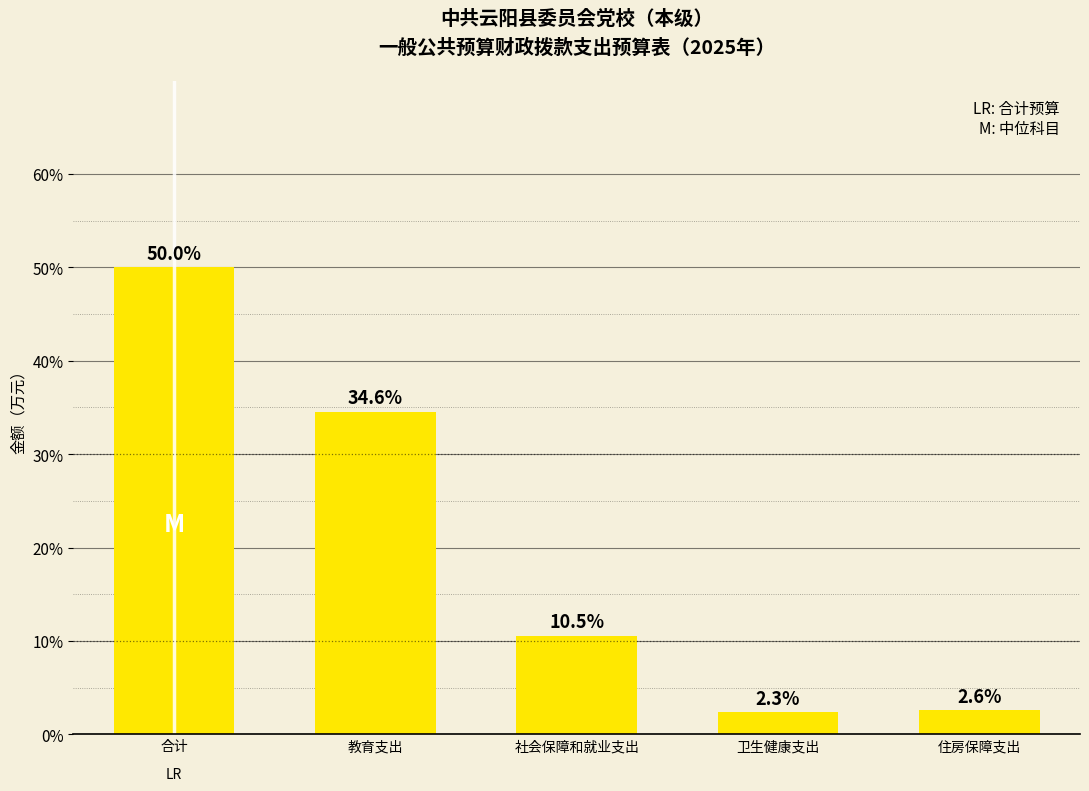

Reading left to right, list all the values displayed in this chart.

50.0	34.6	10.5	2.3	2.6